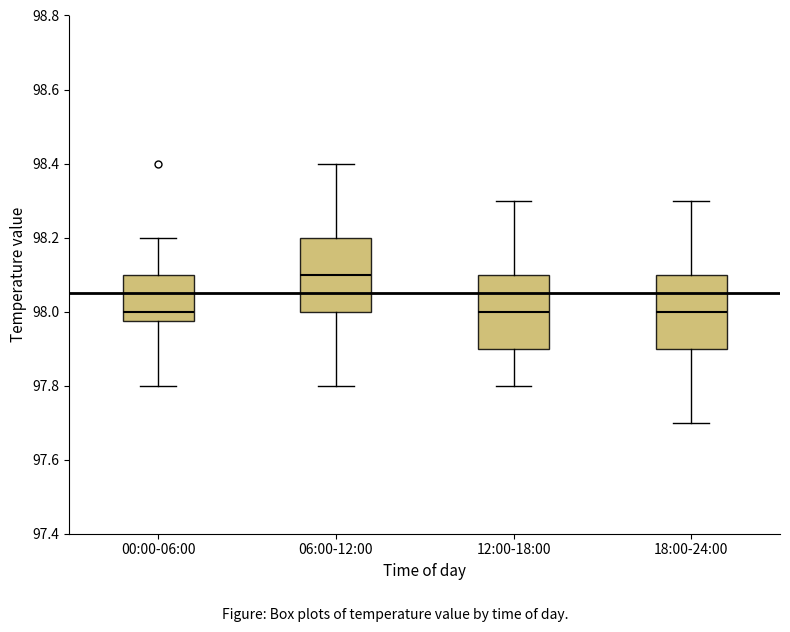

Reading left to right, read every box against the y-axis: the position of its median line, the range the box covers, and the ends of its whiskers. The values are not printed on the chart, so give them approximately, as read against the axis.

00:00-06:00: median 98.00, box 97.98 to 98.10, whiskers 97.80 to 98.20
06:00-12:00: median 98.10, box 98.00 to 98.20, whiskers 97.80 to 98.40
12:00-18:00: median 98.00, box 97.90 to 98.10, whiskers 97.80 to 98.30
18:00-24:00: median 98.00, box 97.90 to 98.10, whiskers 97.70 to 98.30